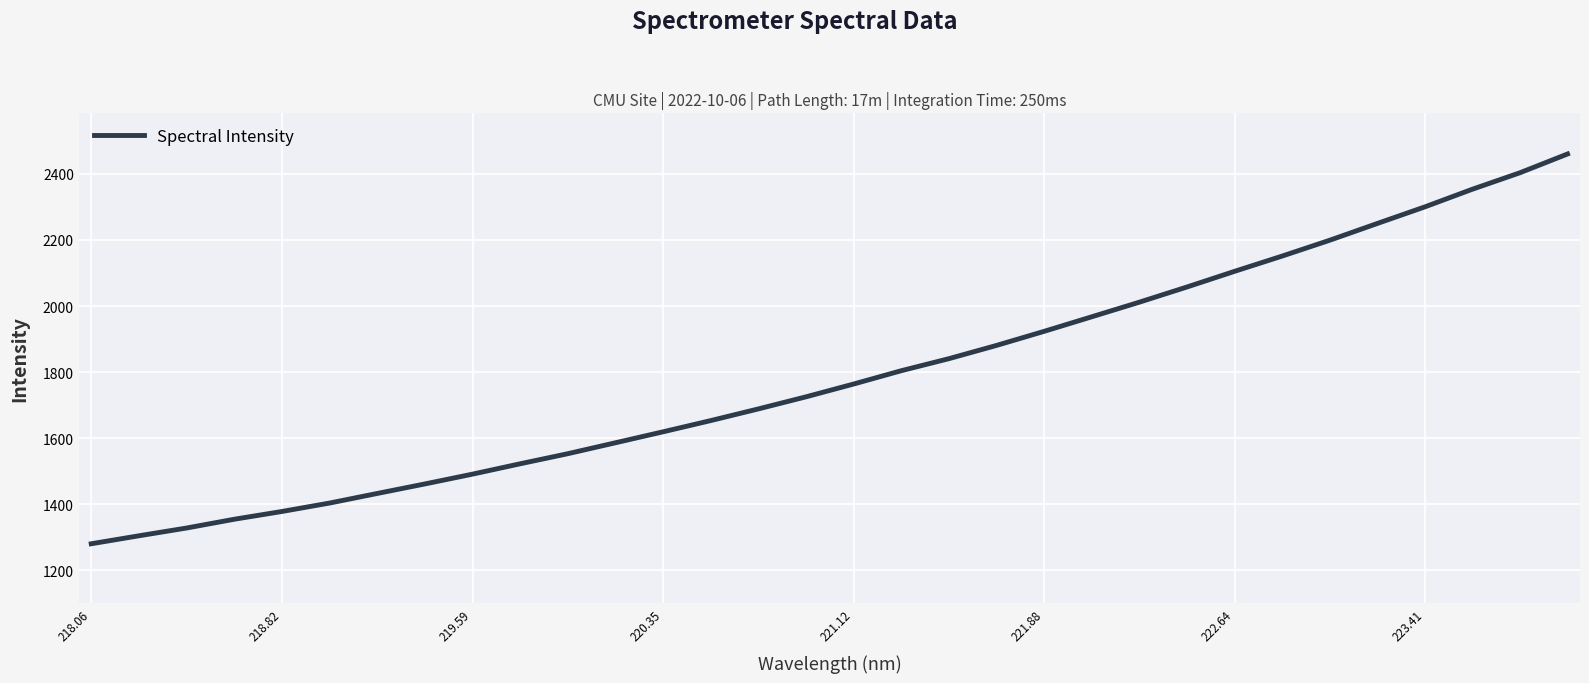

How many lines are shown in the chart?

1